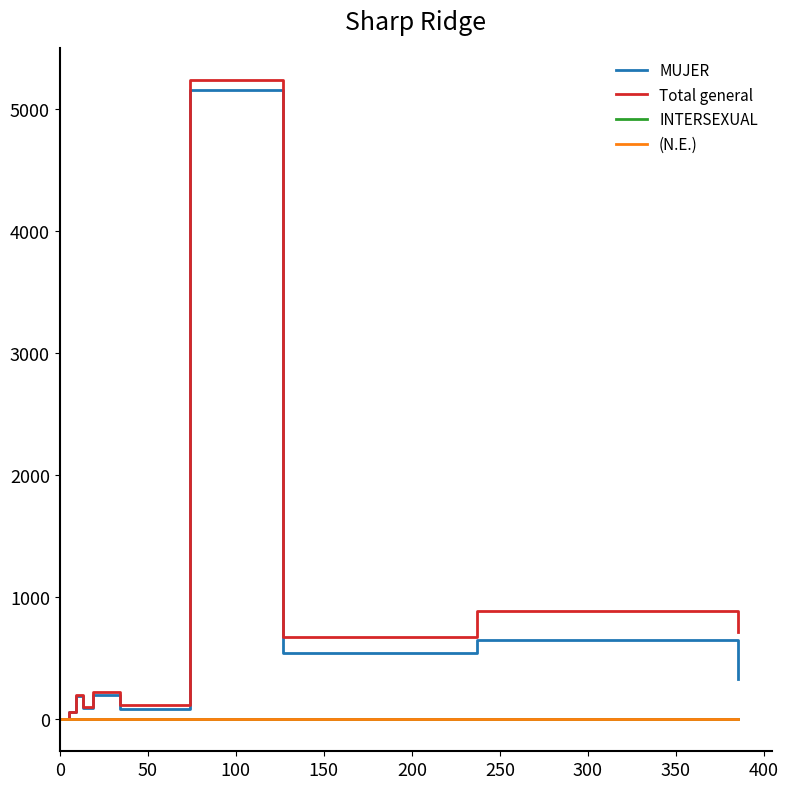

What is the highest value of the MUJER series?

5159